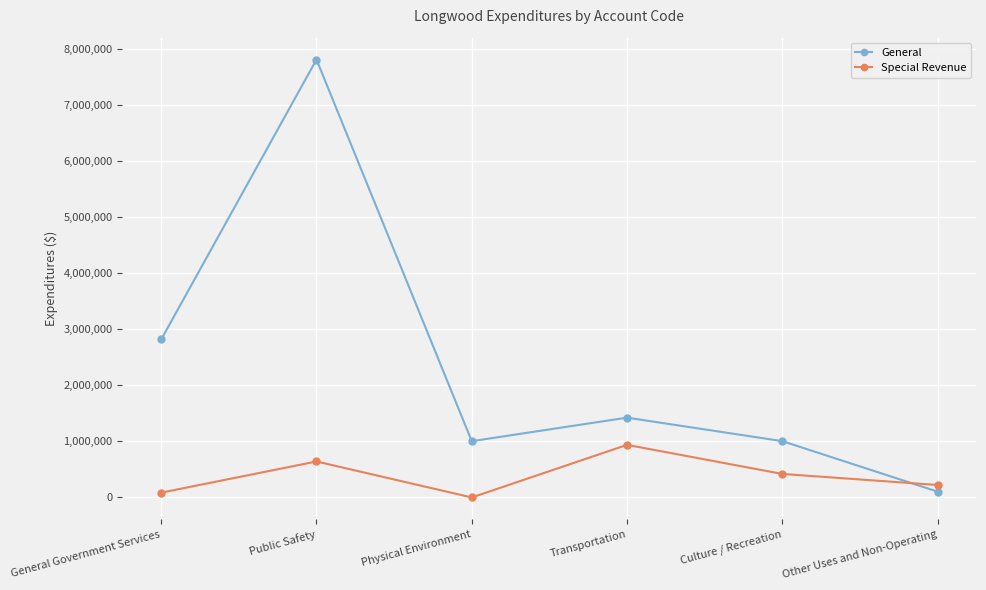

Rank the series at Culture / Recreation from highest to lowest value.

General, Special Revenue